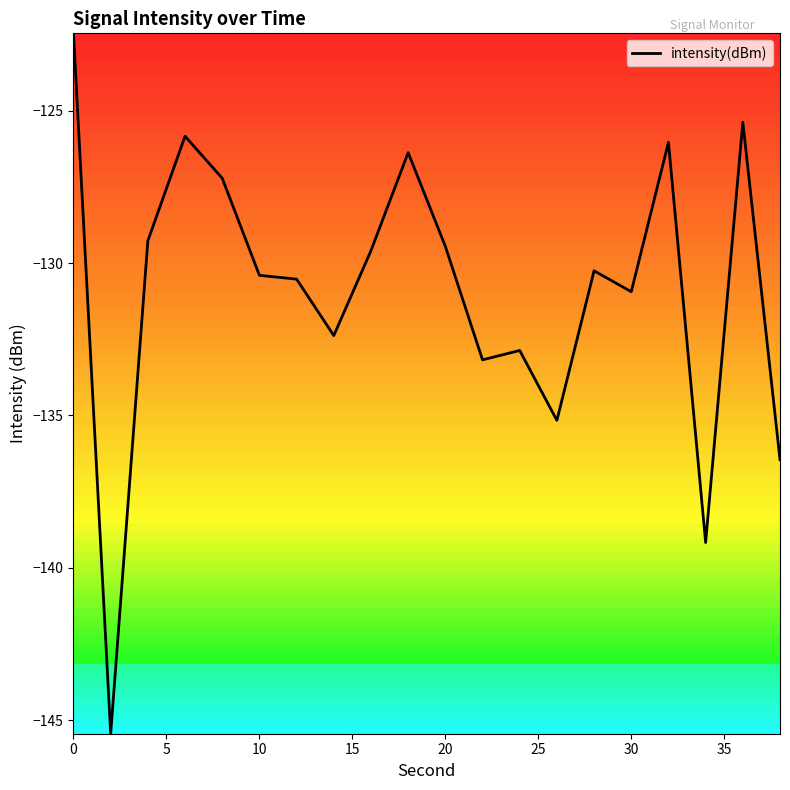

What is the smallest value displayed?

-145.4